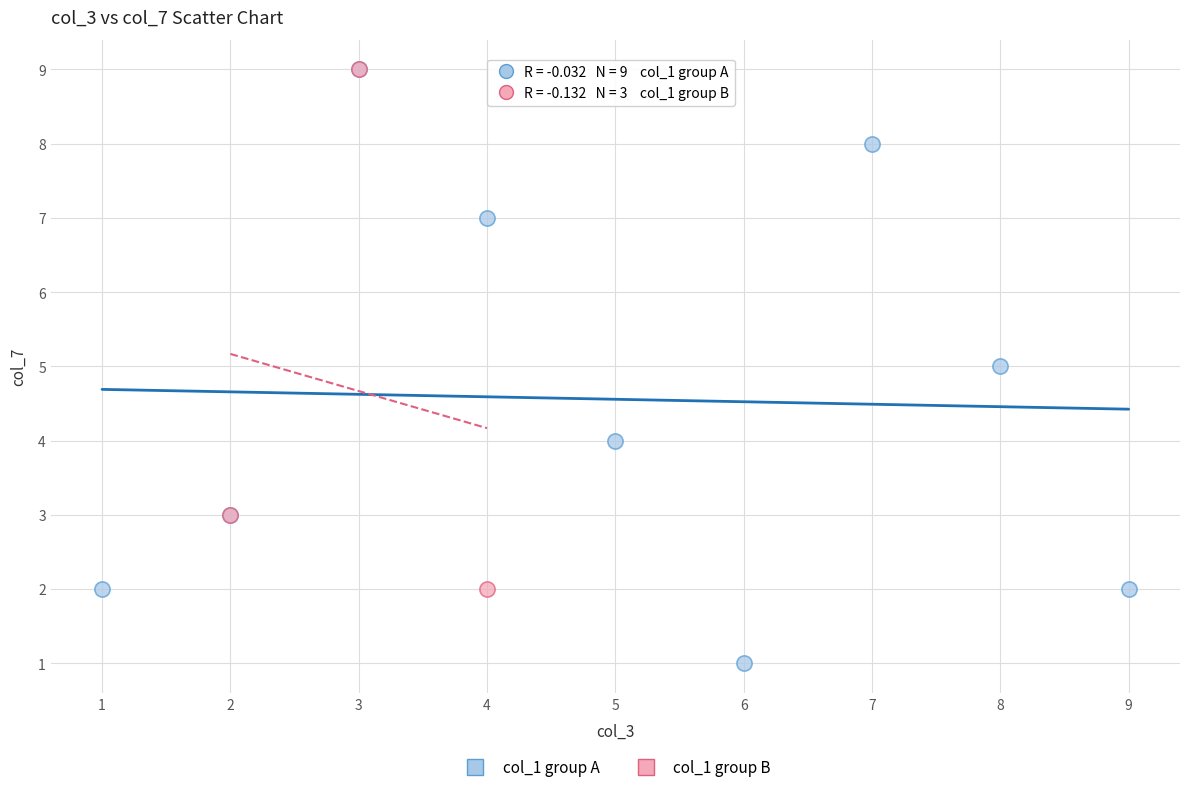

Which series has the widest spread of Y values?

col_1 group A